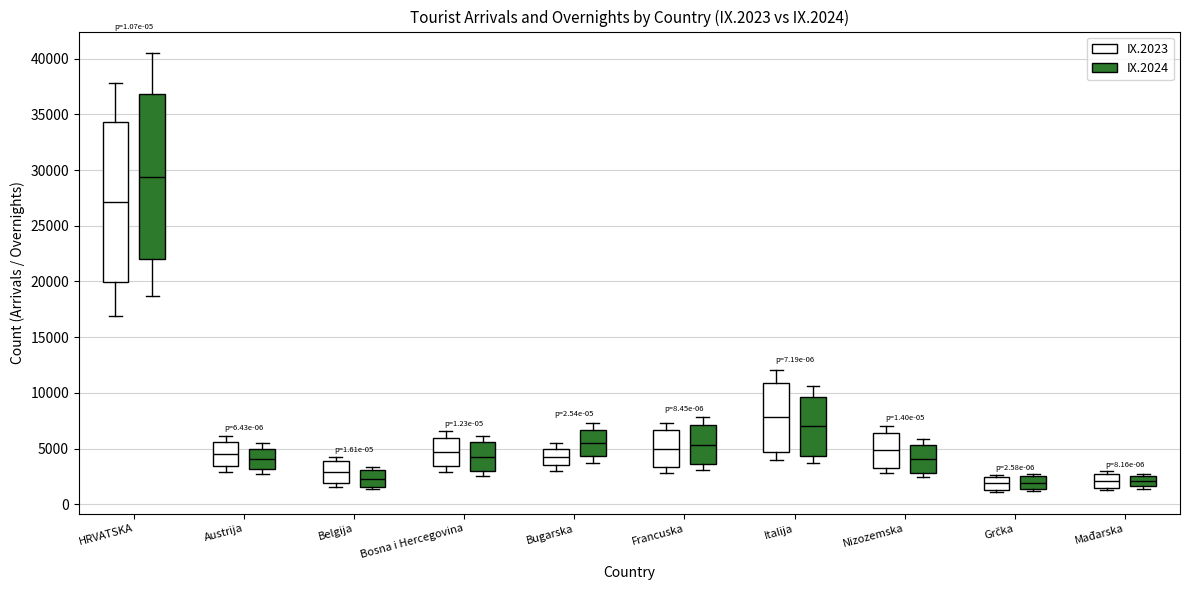

Where does the upper whisker of the box for Bosna i Hercegovina (IX.2023) end on the y-axis? The values are not printed on the chart, so give them approximately, as read against the axis.

6500